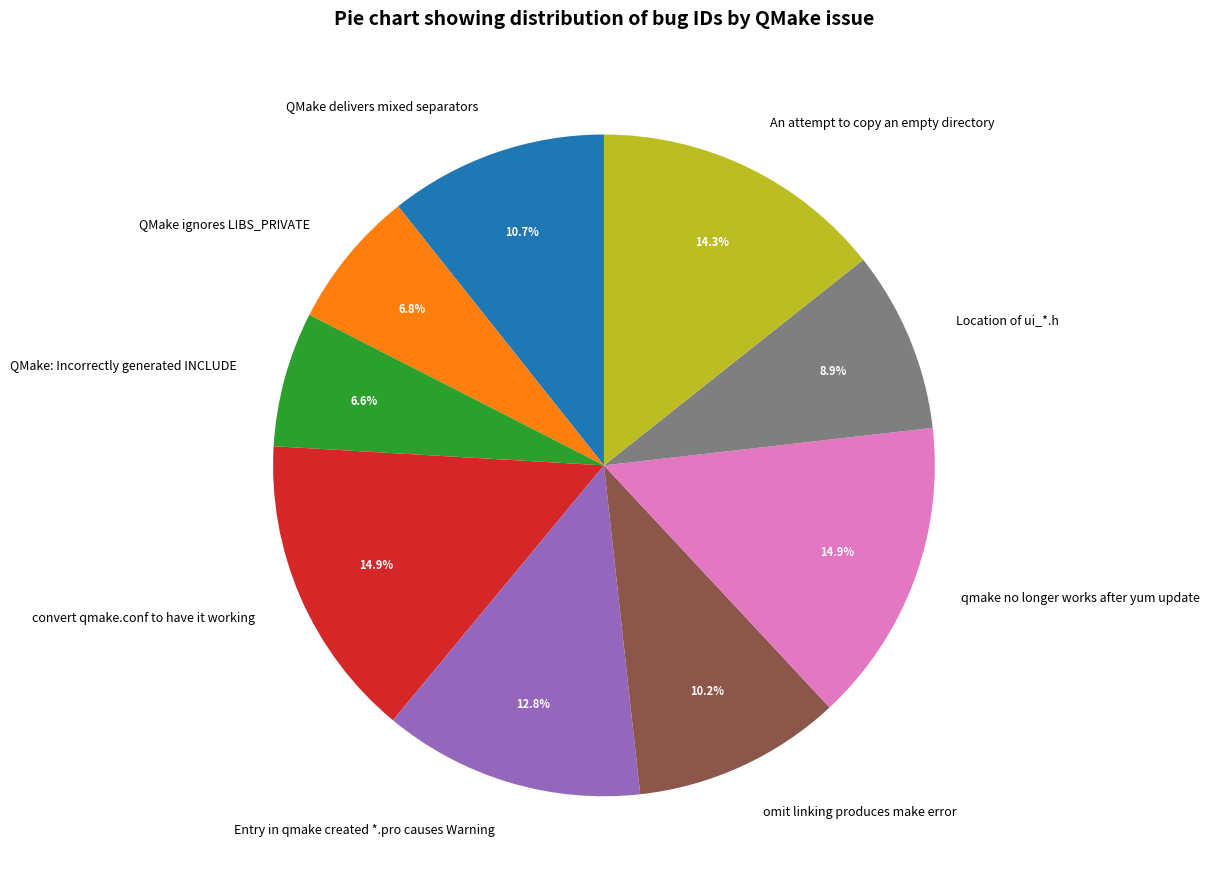

True or false: Entry in qmake created *.pro causes Warning accounts for 21% of the total.

False